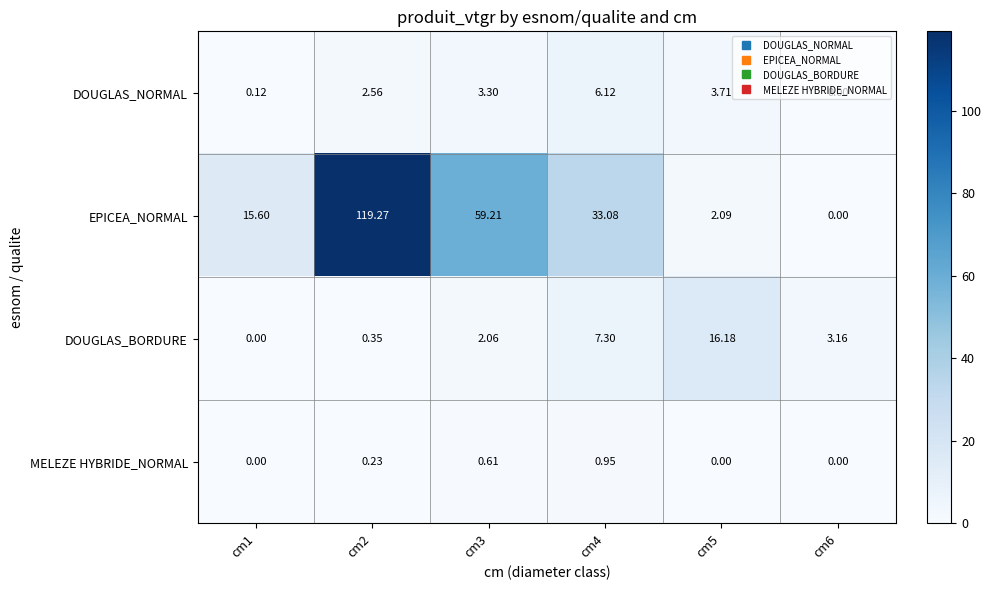

Rank the series at cm3 from lowest to highest value.

MELEZE HYBRIDE_NORMAL, DOUGLAS_BORDURE, DOUGLAS_NORMAL, EPICEA_NORMAL